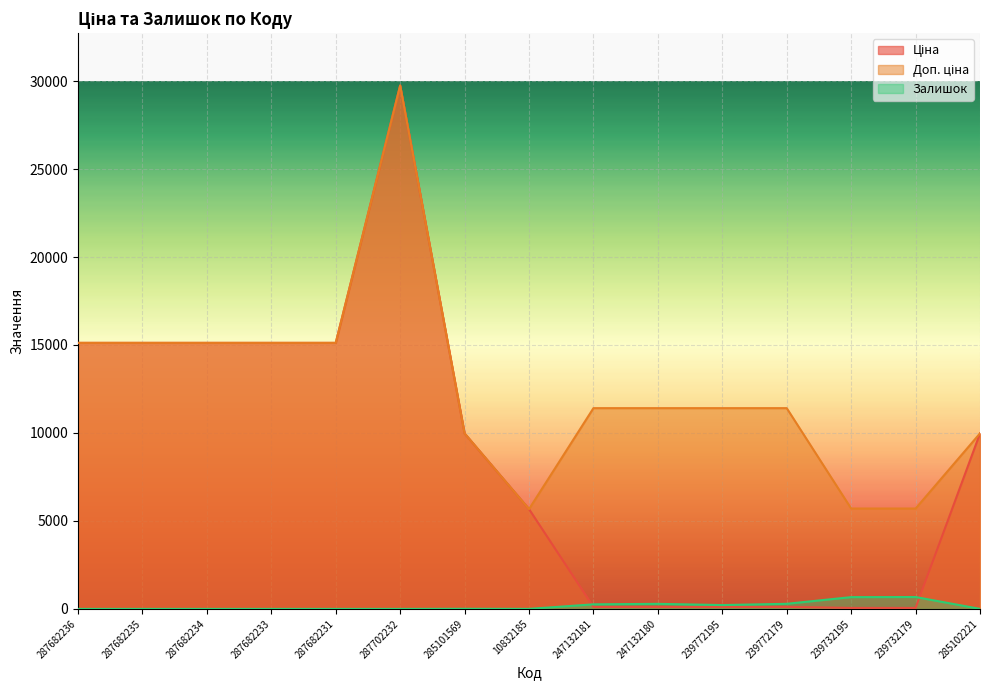

True or false: Залишок and Ціна intersect in this chart.

True